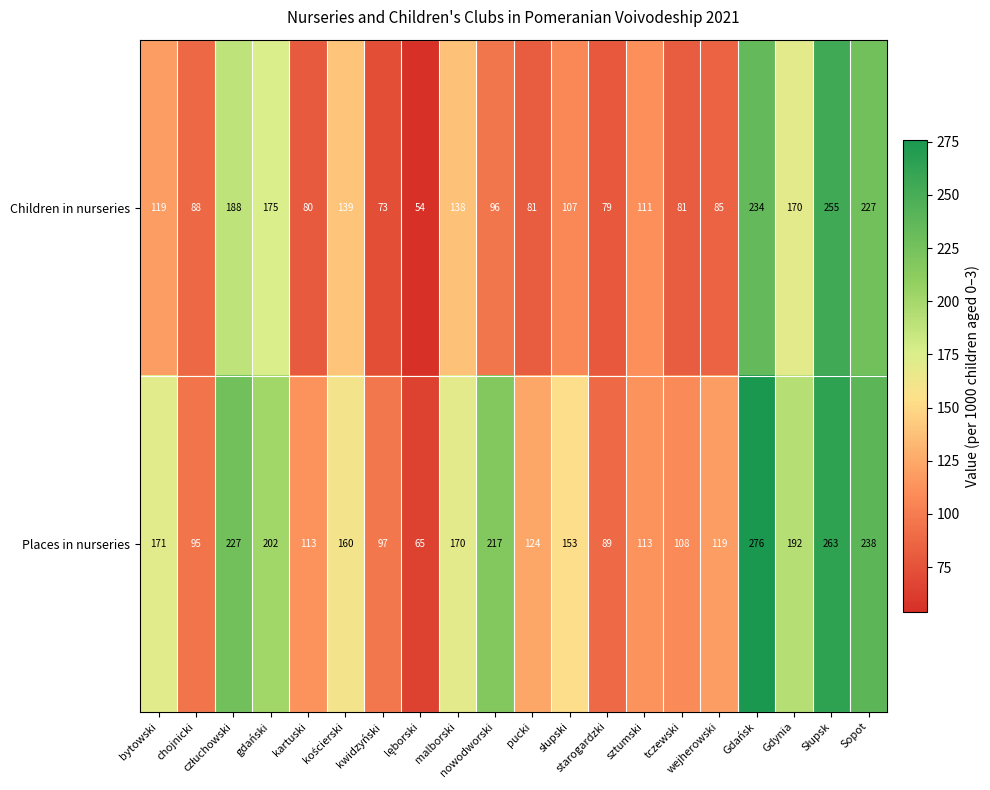

What is the sum of all Children in nurseries values?

2580